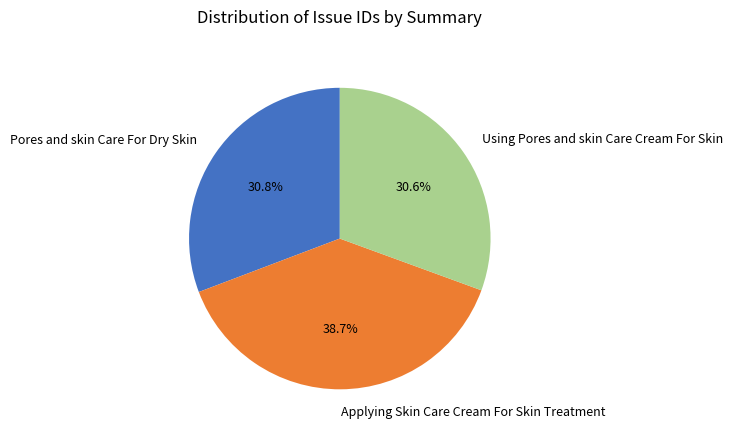

How many slices are in this pie chart?

3